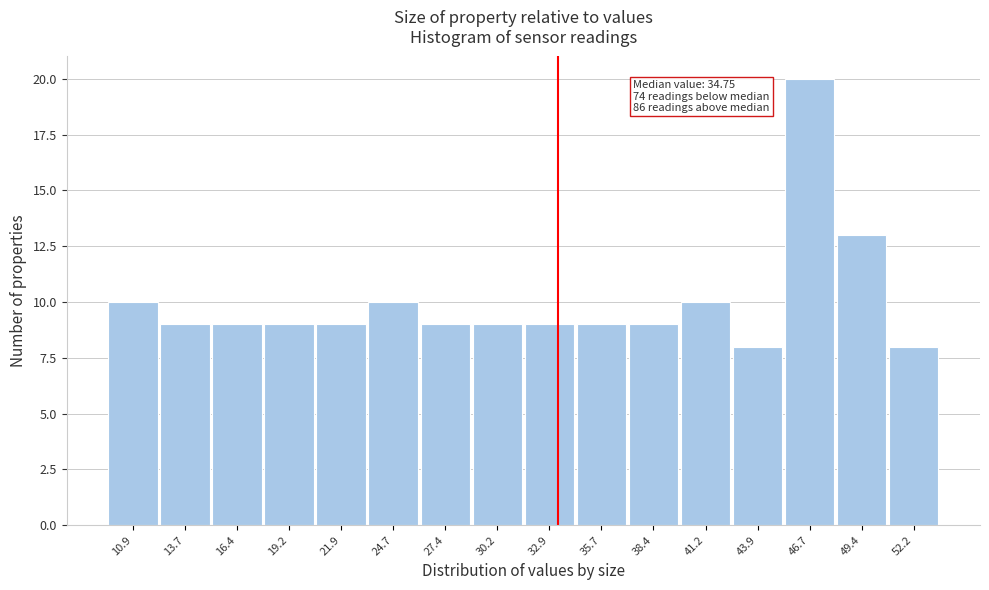

Reading left to right, transcribe all the data shown in this chart.

10.9=10	13.7=9	16.4=9	19.2=9	21.9=9	24.7=10	27.4=9	30.2=9	32.9=9	35.7=9	38.4=9	41.2=10	43.9=8	46.7=20	49.4=13	52.2=8